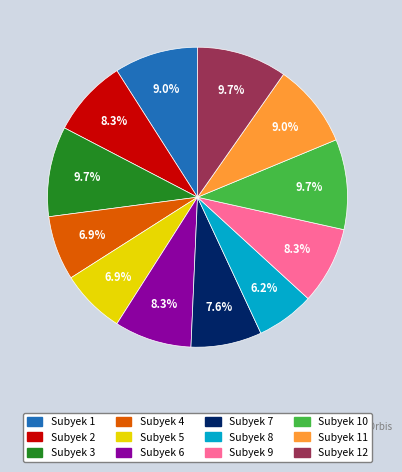

Is there any slice that represents more than half of the pie?

No